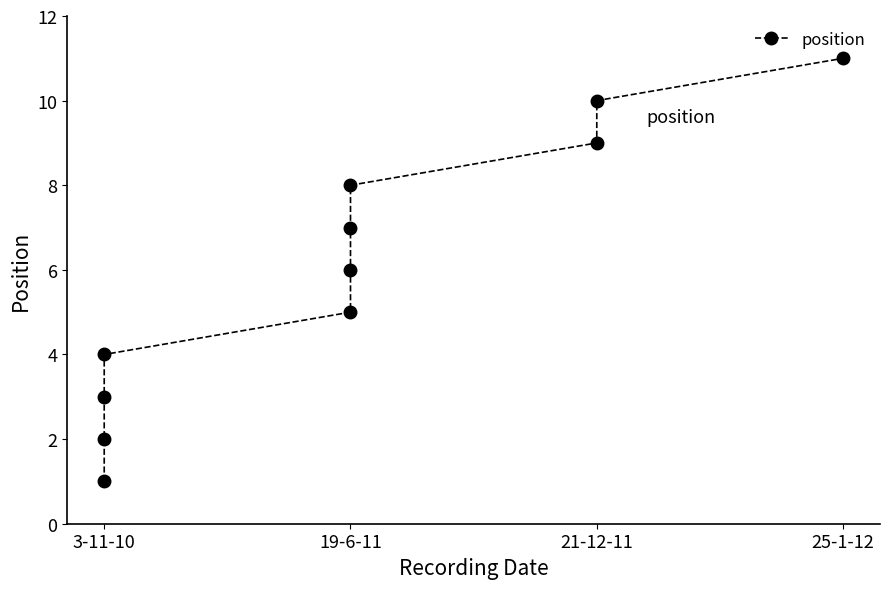

What is the label of the 3rd point from the left?

3-11-10